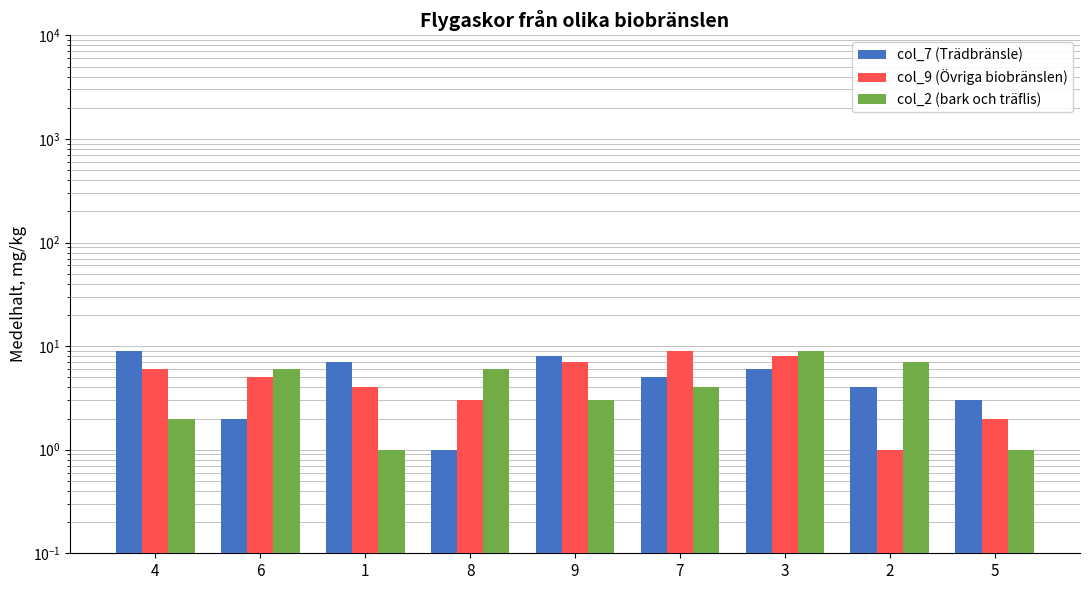

What is the value of the col_2 (bark och träflis) bar at the 8th from the left?

7